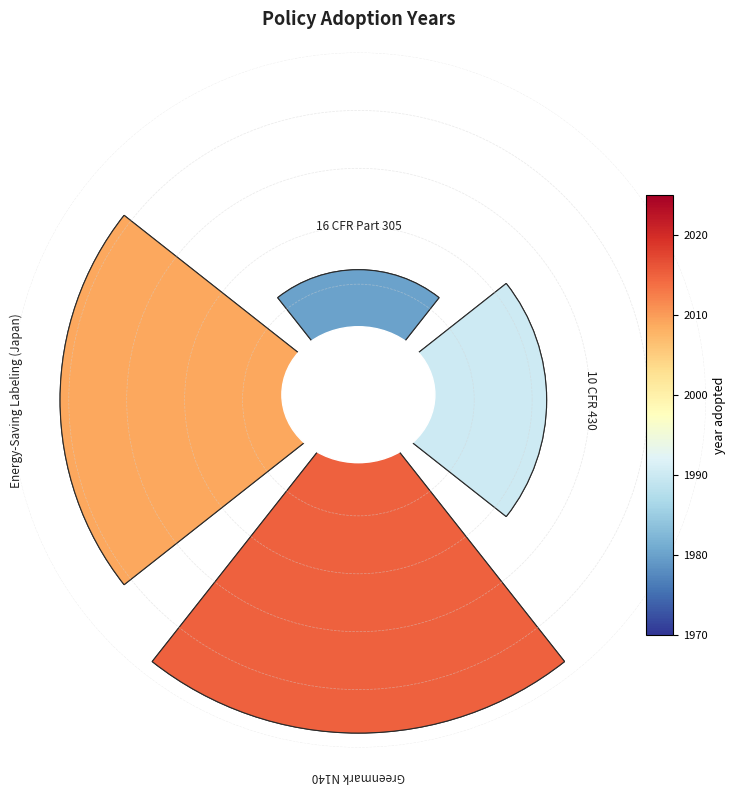

The Energy-Saving Labeling (Japan) slice represents 33% of the pie. True or false?

True